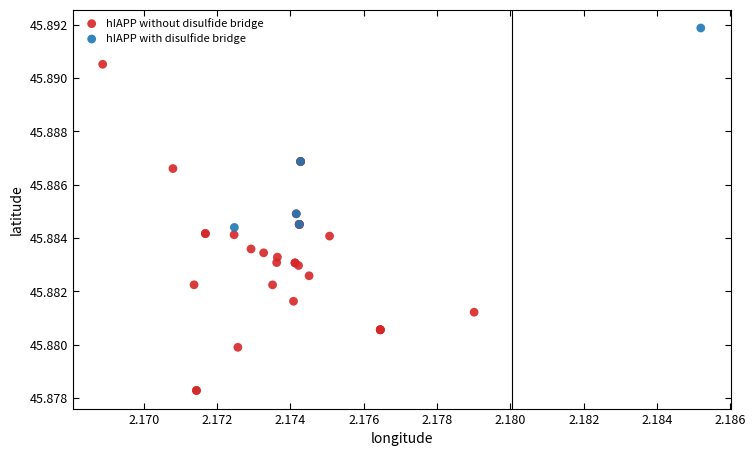

Which series has the largest Y range (max minus min)?

hIAPP without disulfide bridge